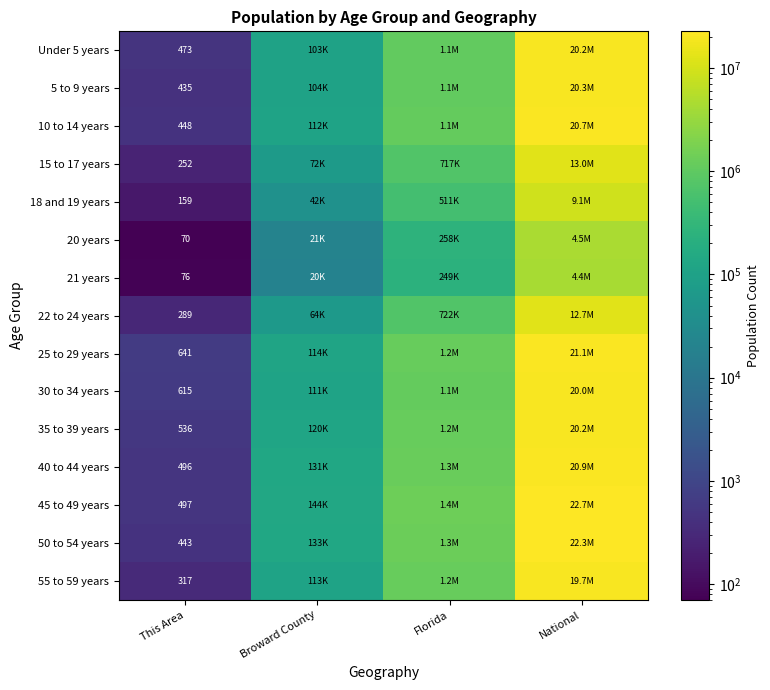

Which label corresponds to the smallest value in the chart?

This Area